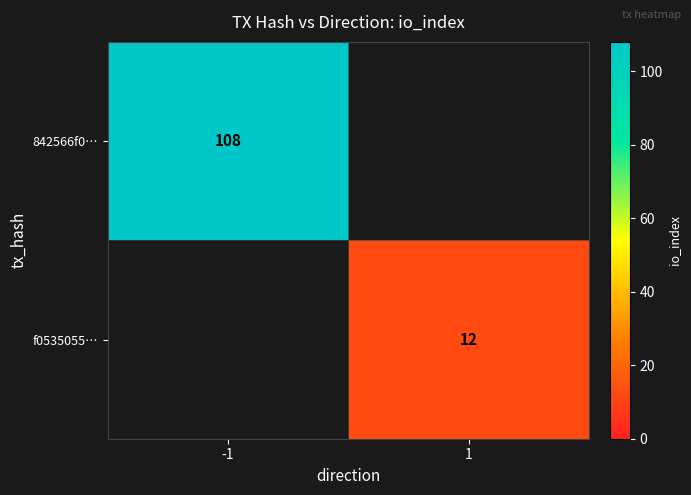

Is it true that f0535055… equals 3 at 1?

False